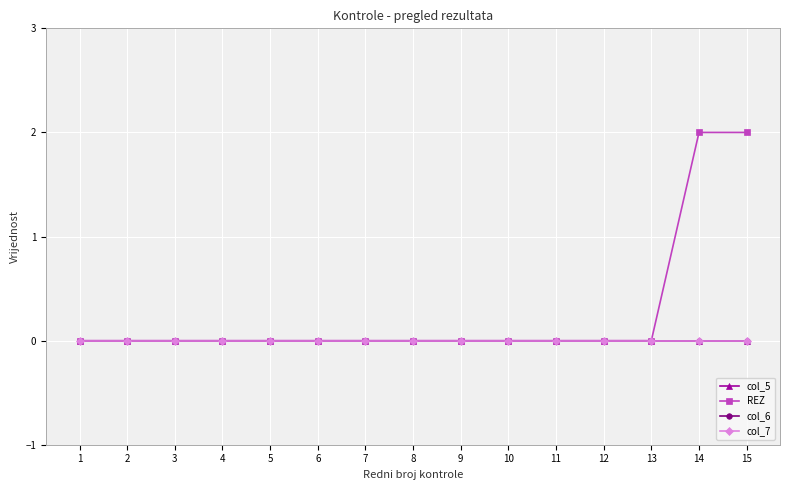

True or false: col_6 and col_5 intersect in this chart.

False